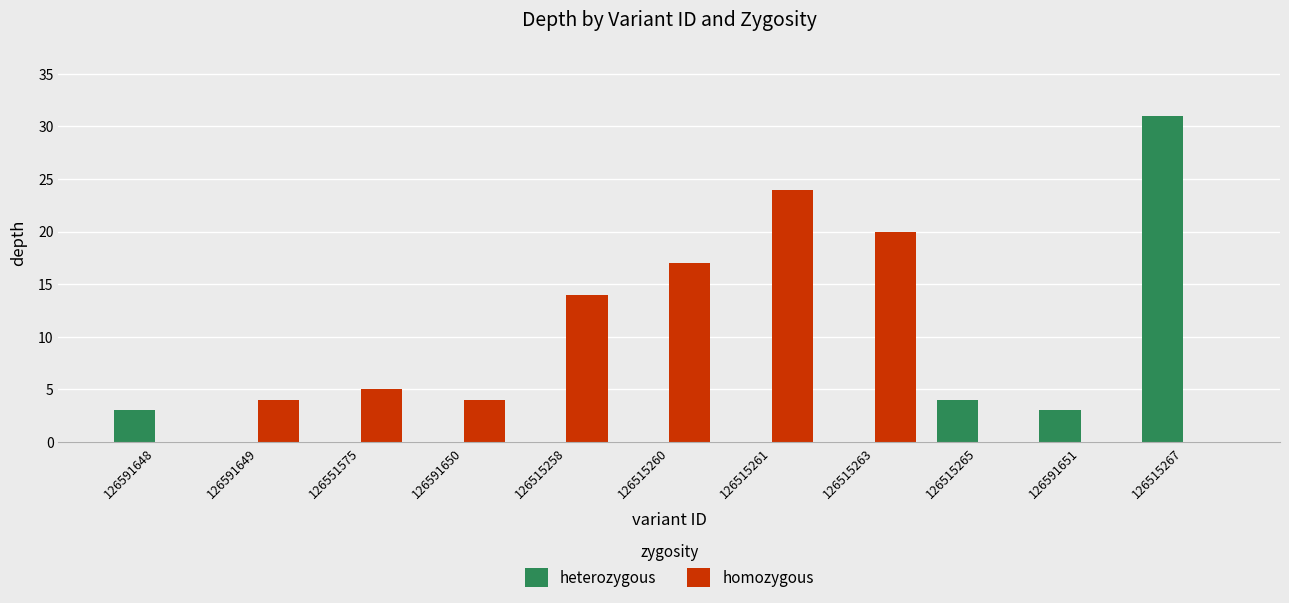

Is it true that heterozygous equals -13 at 126515260?

False